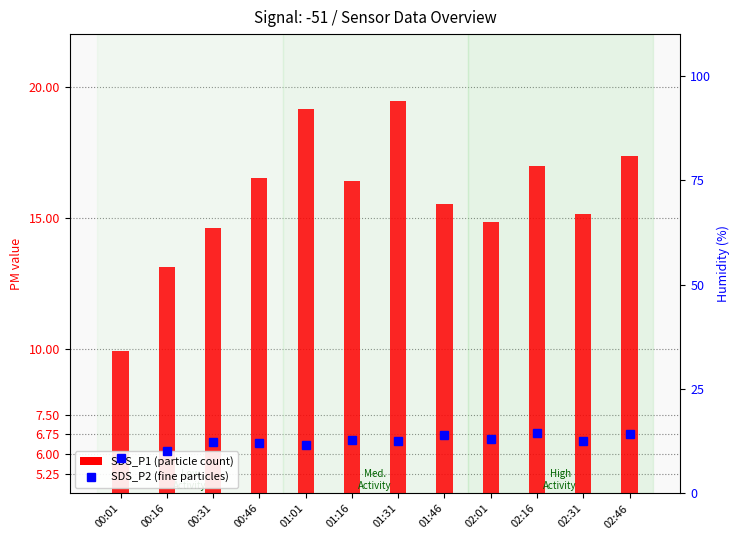

At which label does SDS_P1 (particle count) reach its minimum?

00:01